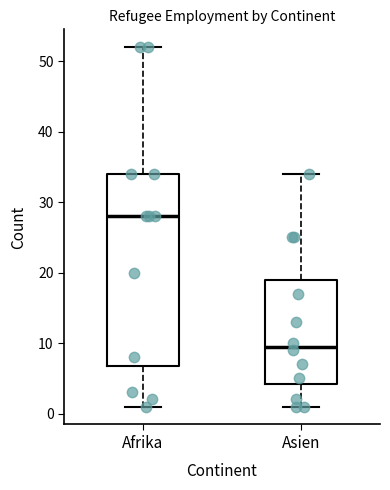

Where does the upper whisker of the box for Asien end on the y-axis? The values are not printed on the chart, so give them approximately, as read against the axis.

34